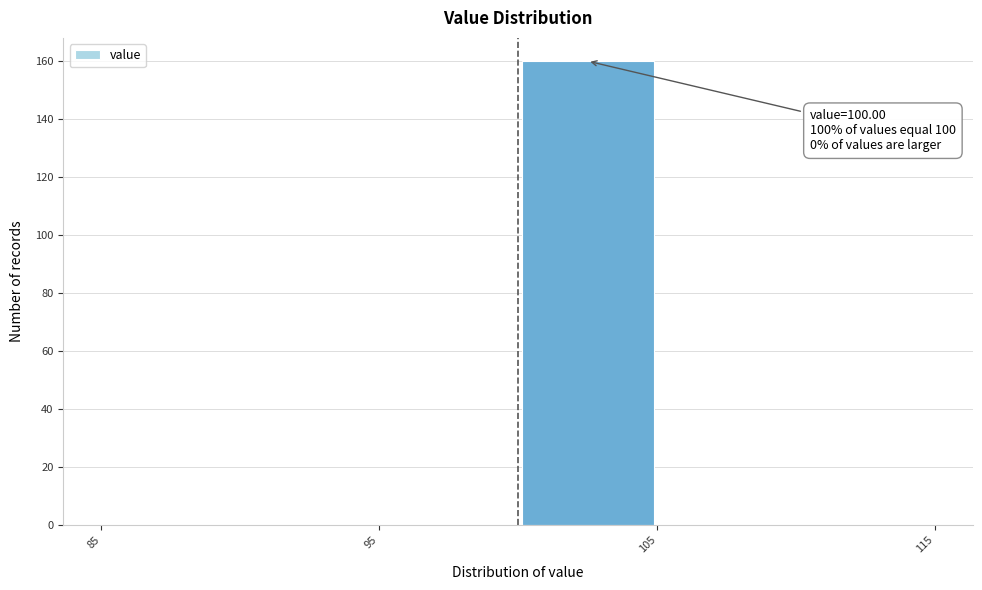

Which range on the x-axis has the tallest bar?

100 to 105